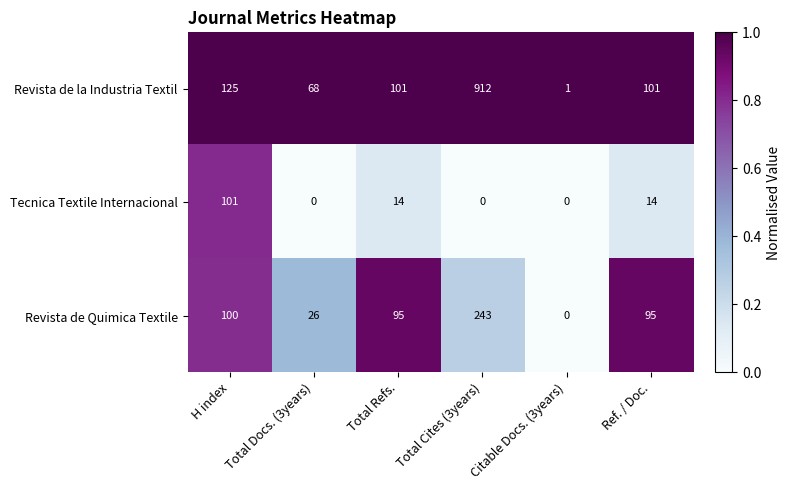

At Total Refs., list the series in order from largest to smallest.

Revista de la Industria Textil, Revista de Quimica Textile, Tecnica Textile Internacional